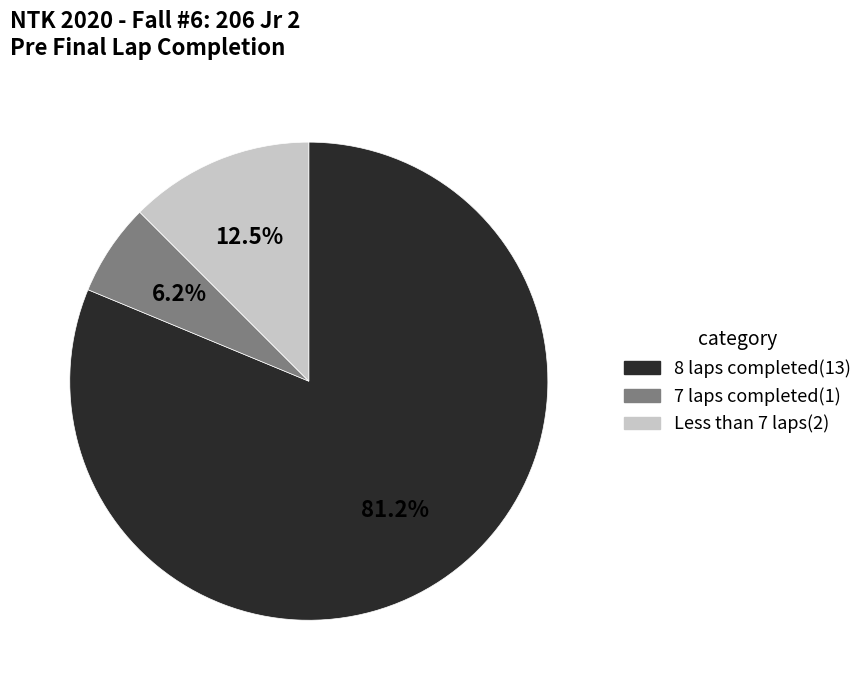

Is there a majority slice in this chart?

Yes